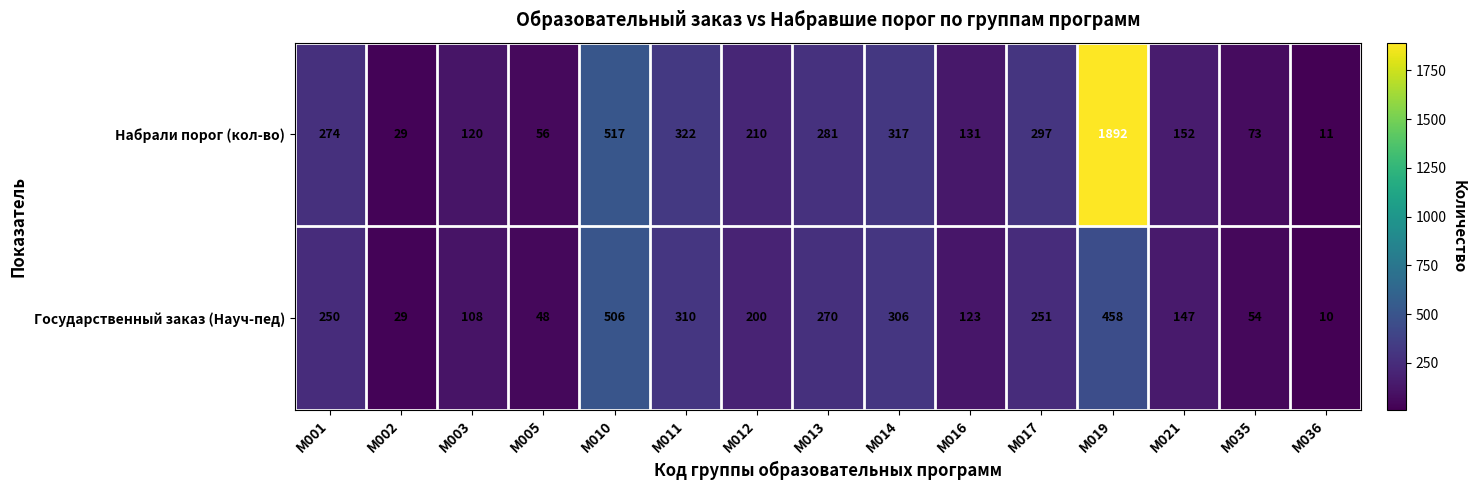

Which category has the lowest value in the Набрали порог (кол-во) series?

M036